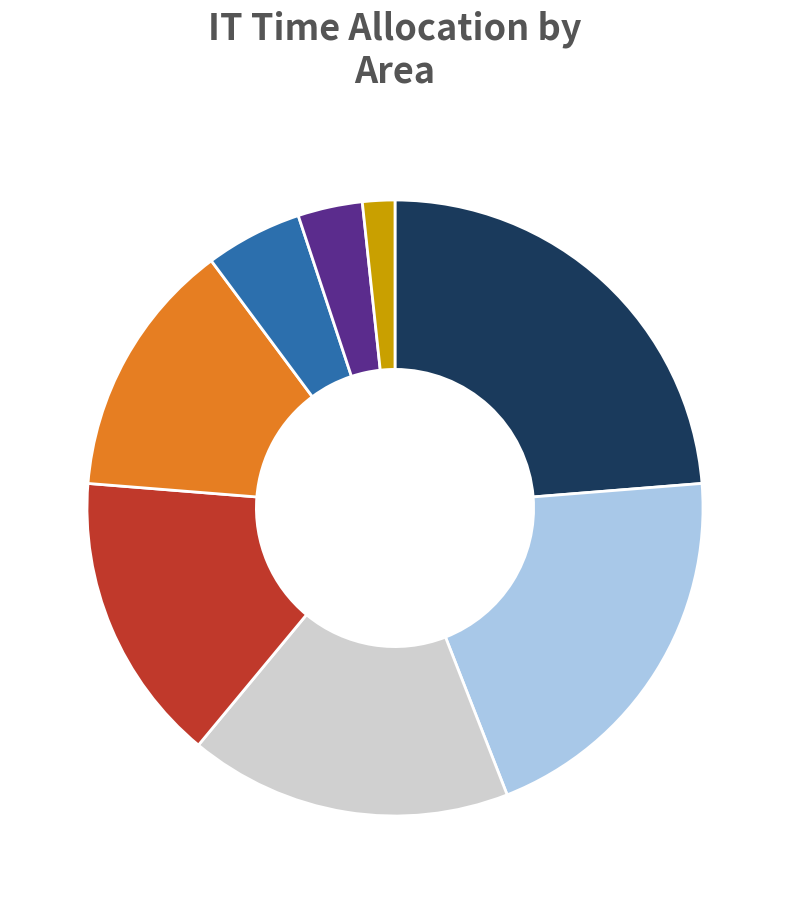

Does any single category account for the majority?

No